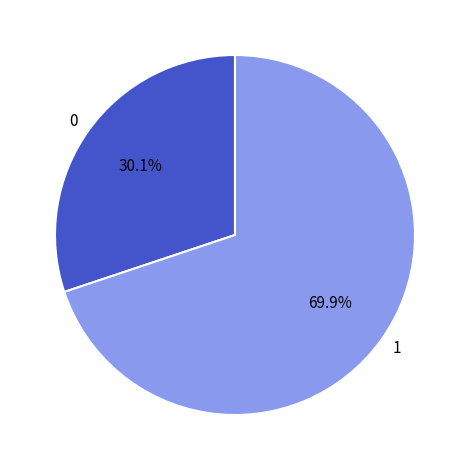

Which category has the biggest portion of the pie?

1